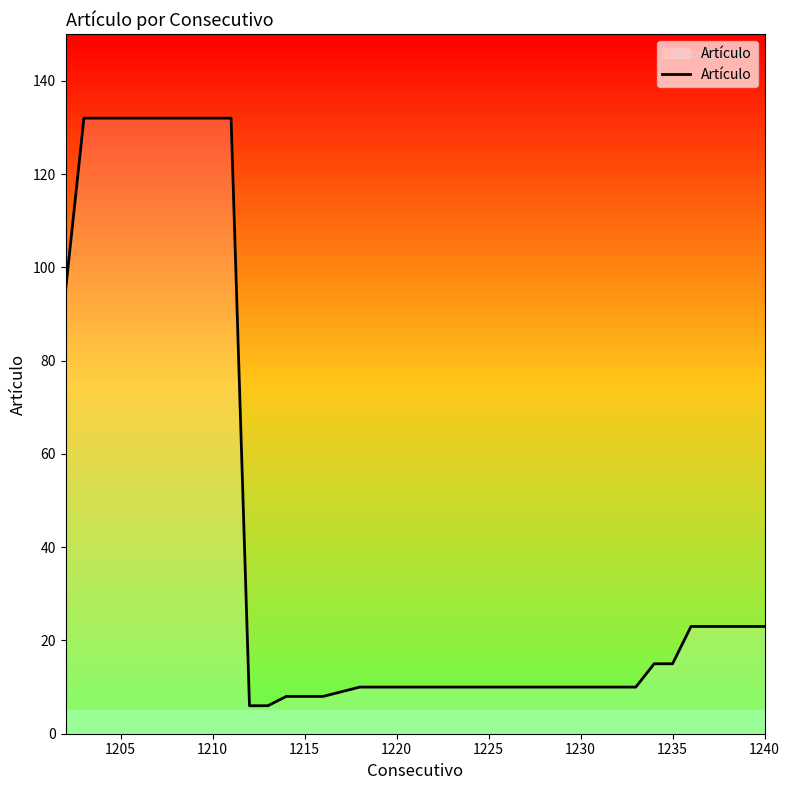

What is the smallest value displayed?

6